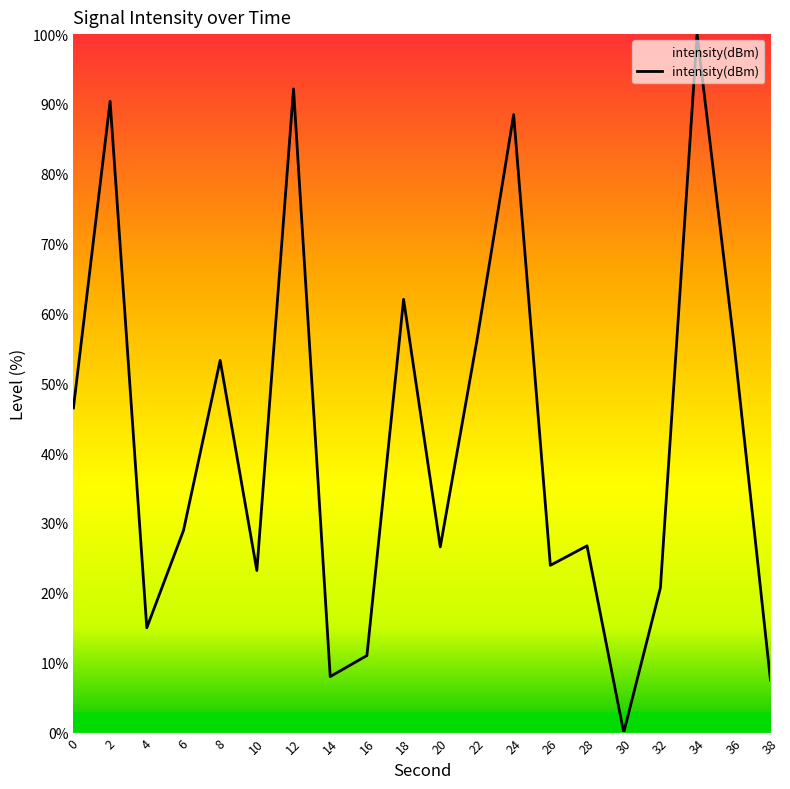

How many lines are shown in the chart?

1